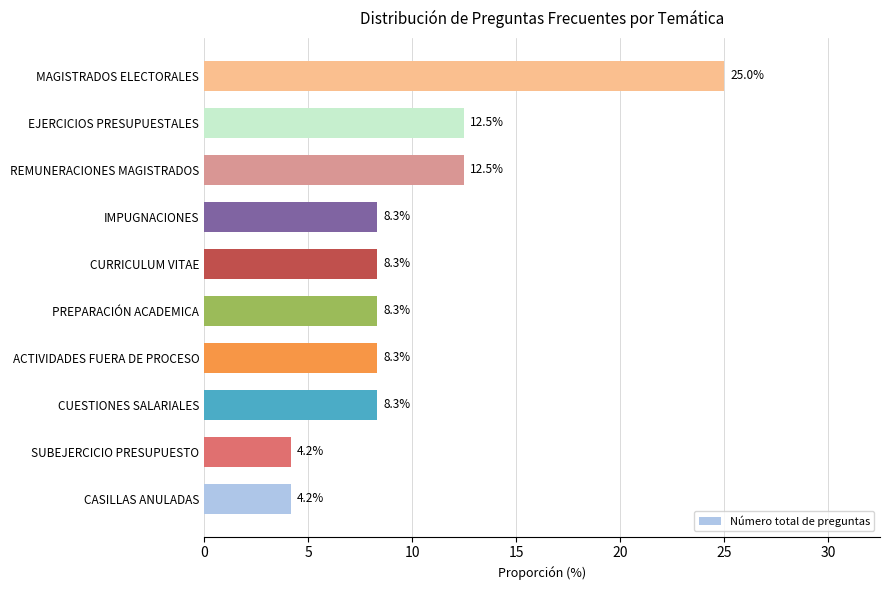

What is the sum of all values?

100.0